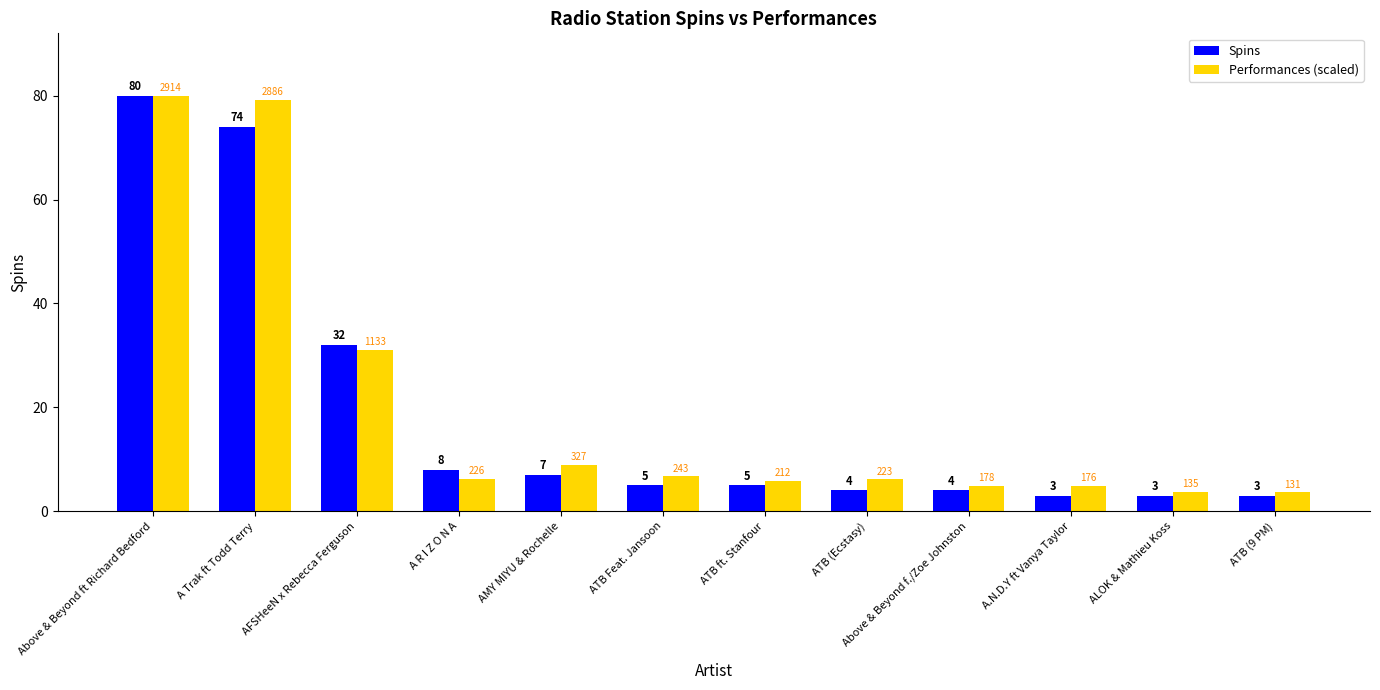

What is the average value of the Spins series?

19.0